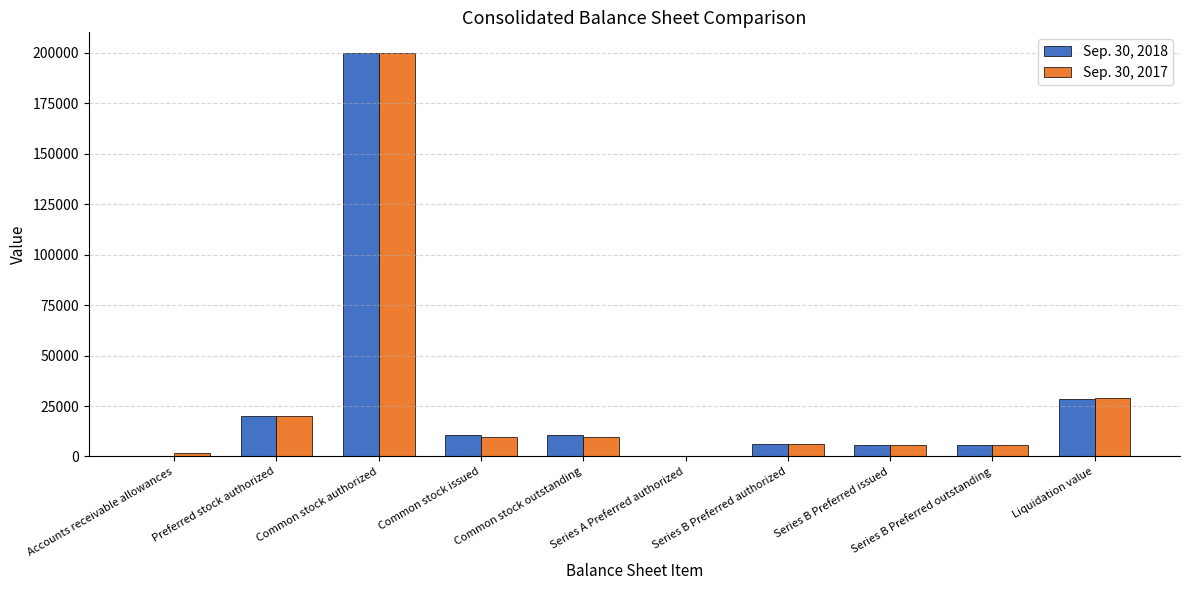

What is the spread (max minus min) of values at Accounts receivable allowances?

1410